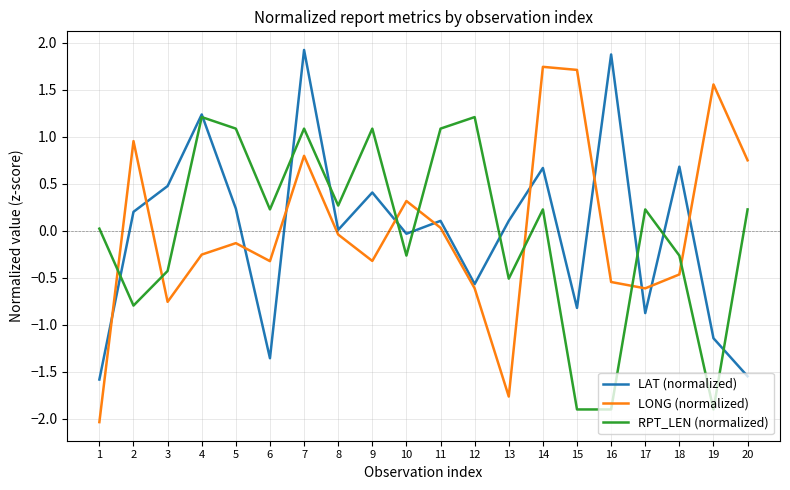

Count the number of categories in the chart.

20